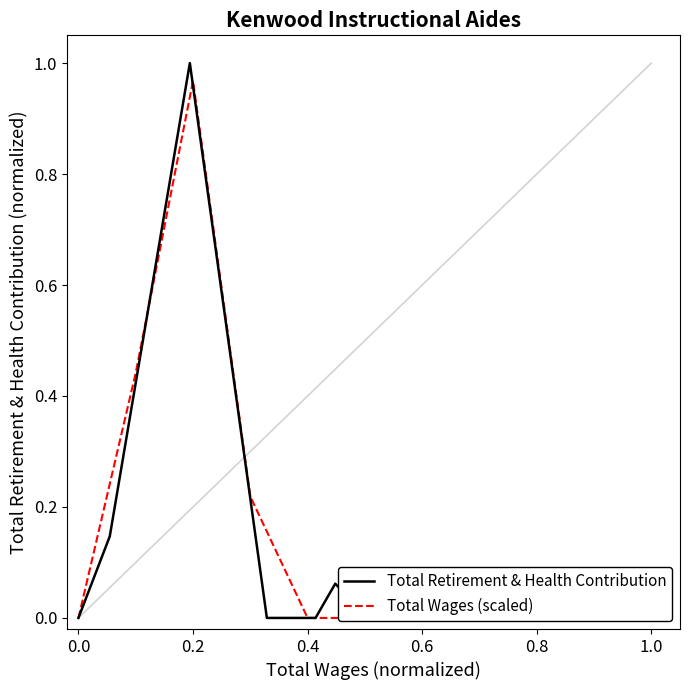

Is it true that Total Wages (scaled) equals 0.0 at 1.0?

True